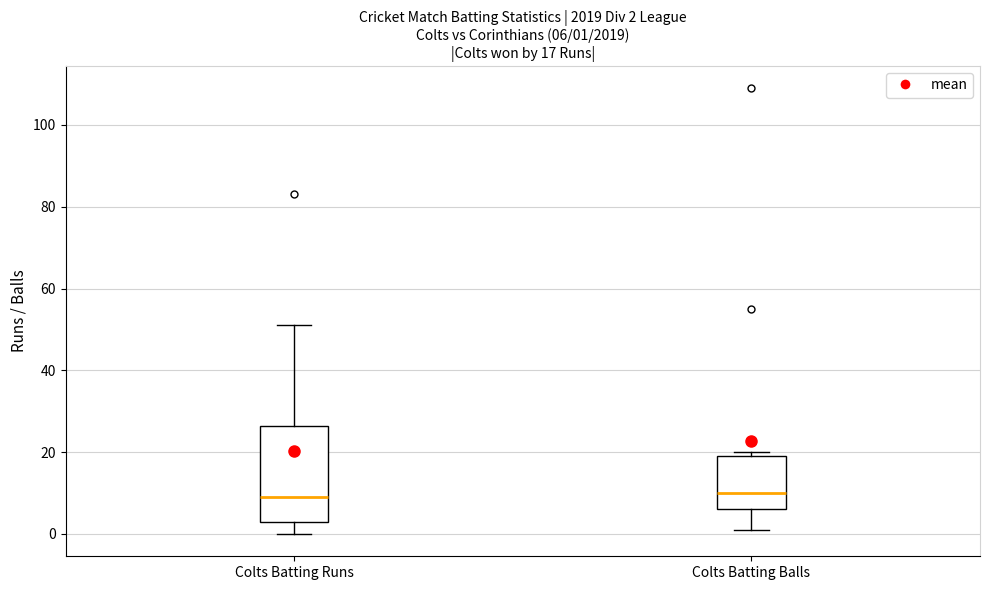

Comparing the boxes themselves (not the whiskers), which one is the tallest?

Colts Batting Runs